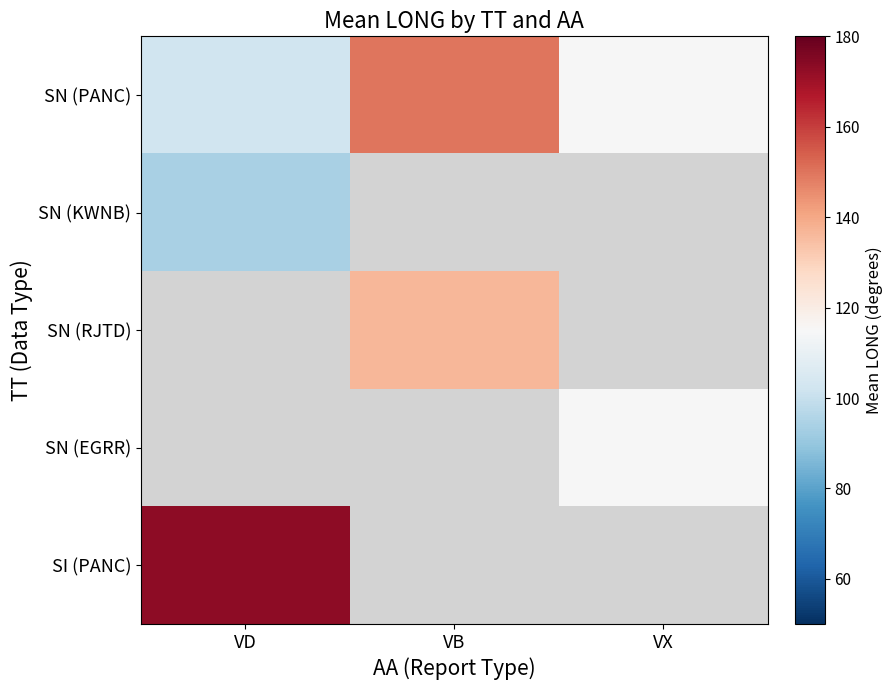

The SN (KWNB) series shows 94.0 at VD. True or false?

True